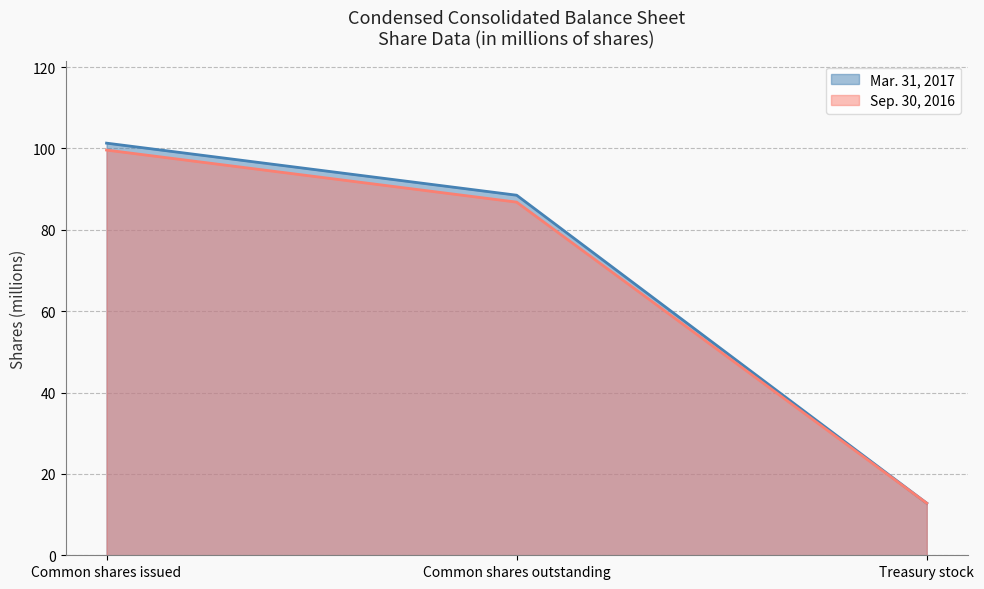

True or false: Mar. 31, 2017 has a value of 101.3 at Common shares issued.

True